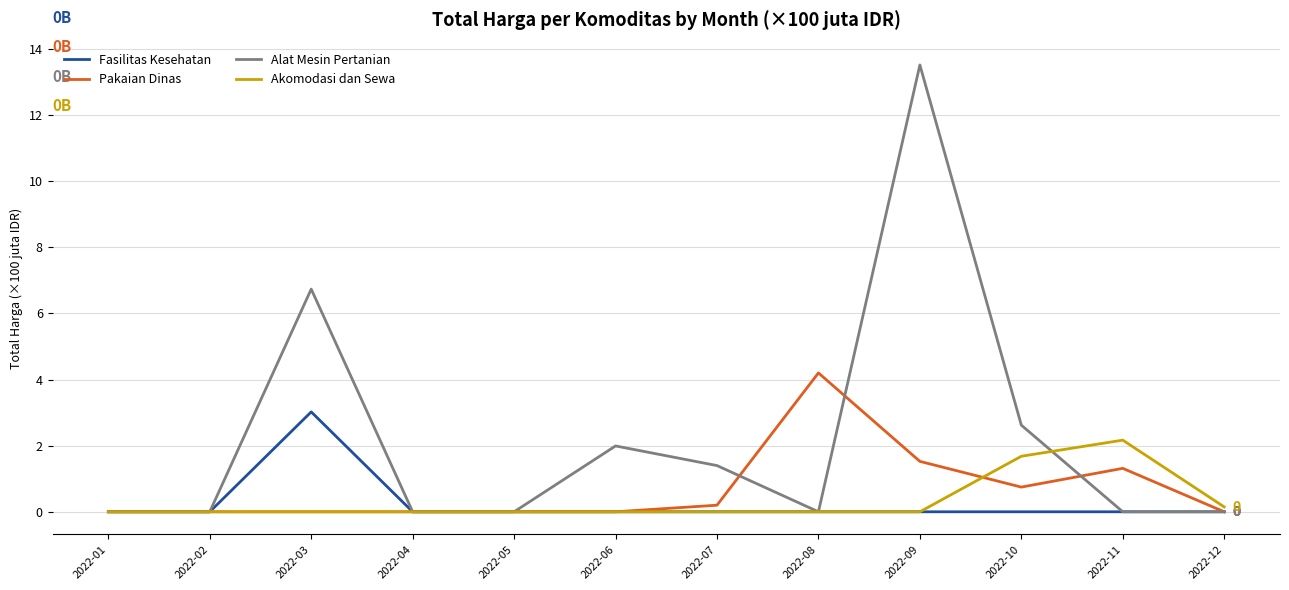

How many lines are shown in the chart?

4